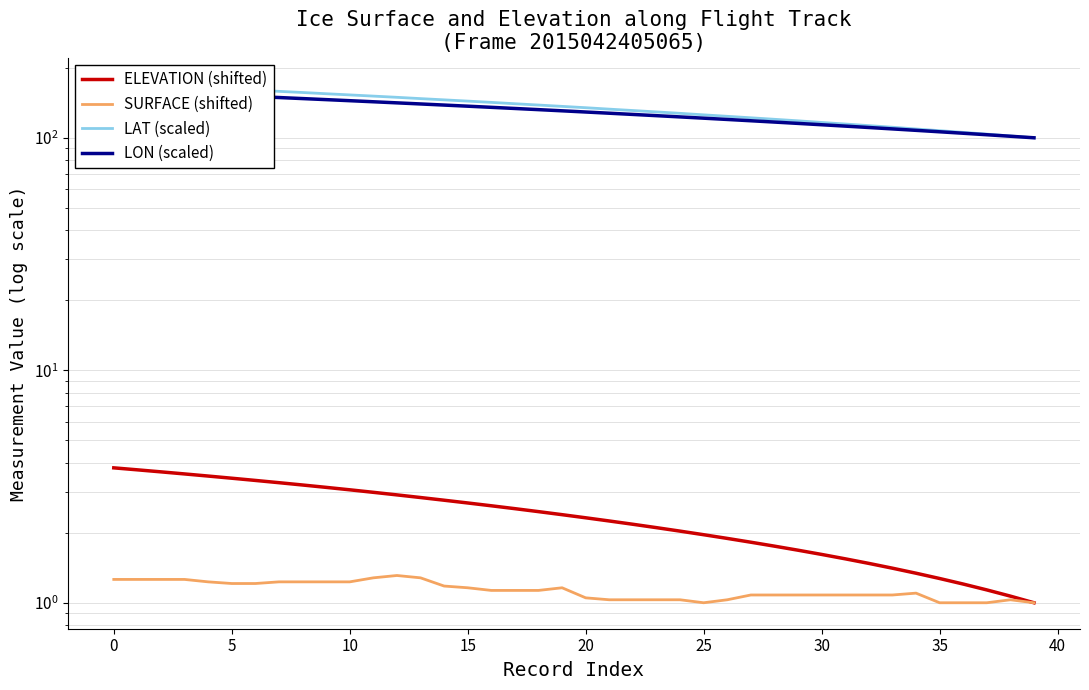

What is the label of the 18th point from the right?

22